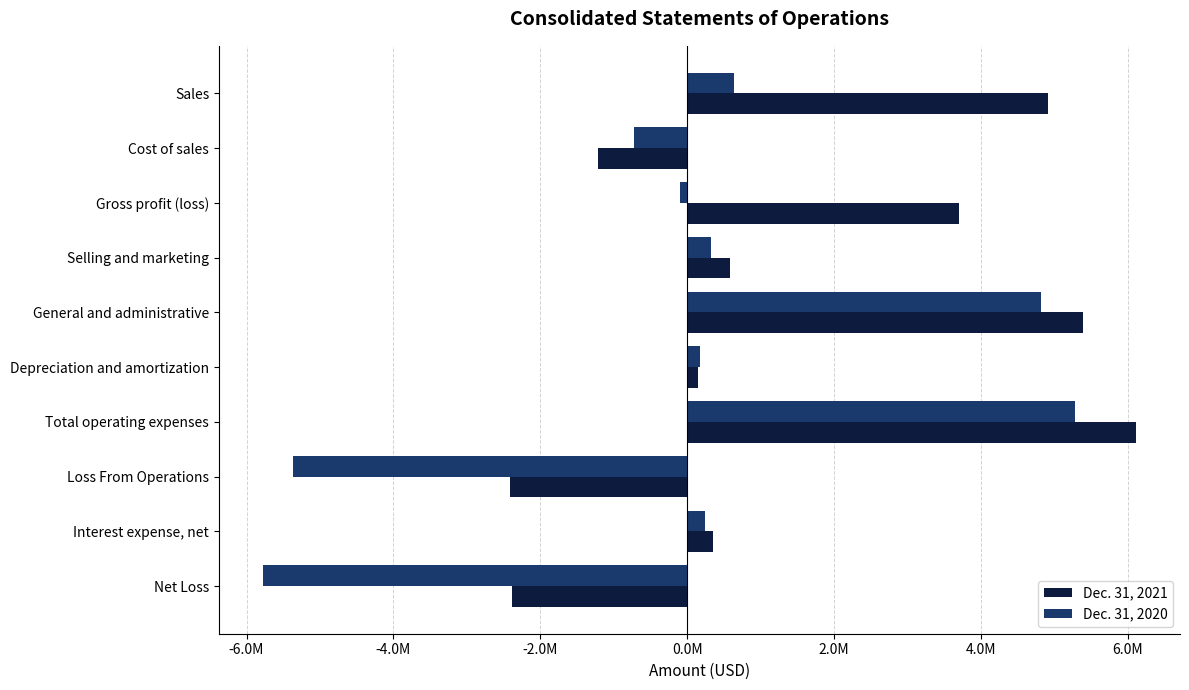

List the series in order of their peak value, highest first.

Dec. 31, 2021, Dec. 31, 2020